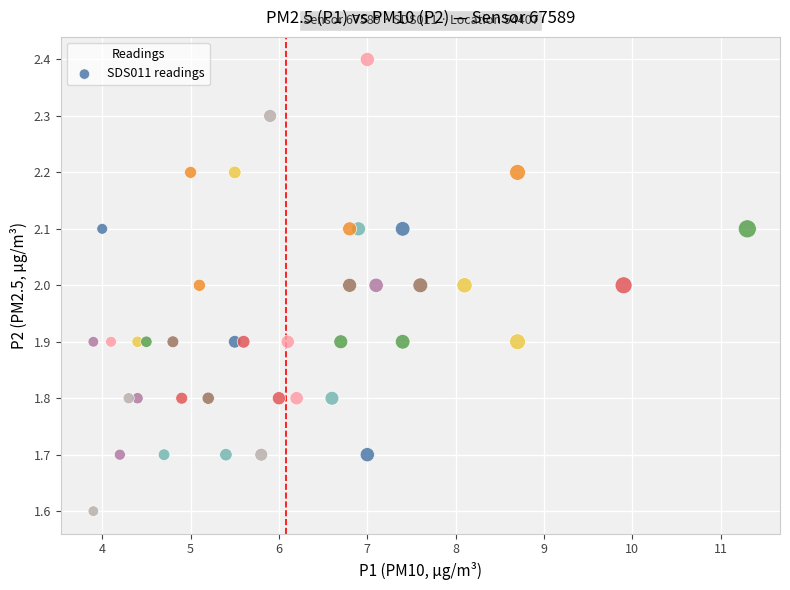

What is the range of Y values (max minus min)?

0.8